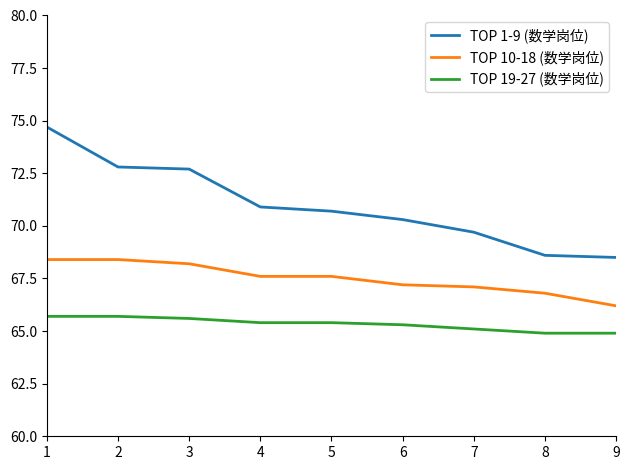

What is the lowest value of the TOP 1-9 (数学岗位) series?

68.5